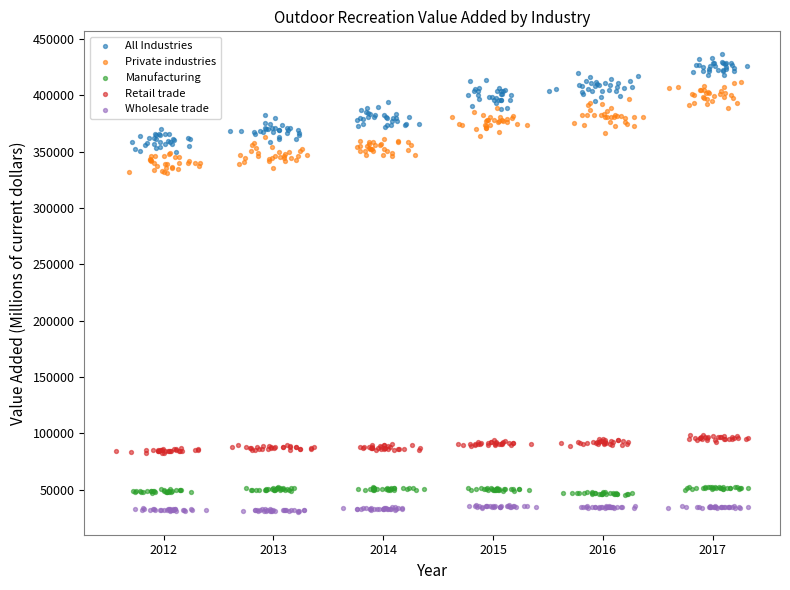

Which series contains the highest Y value?

All Industries